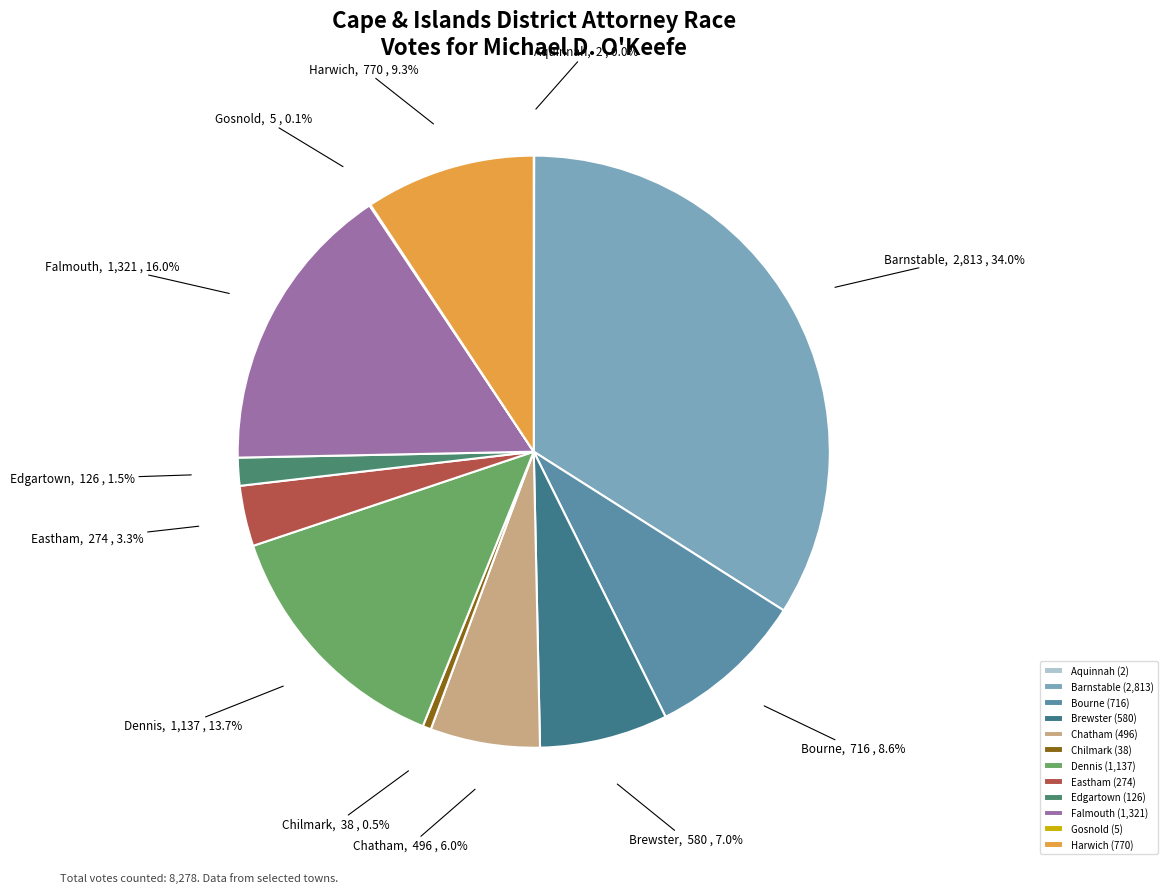

What is the total percentage of Edgartown and Harwich?

10.8%